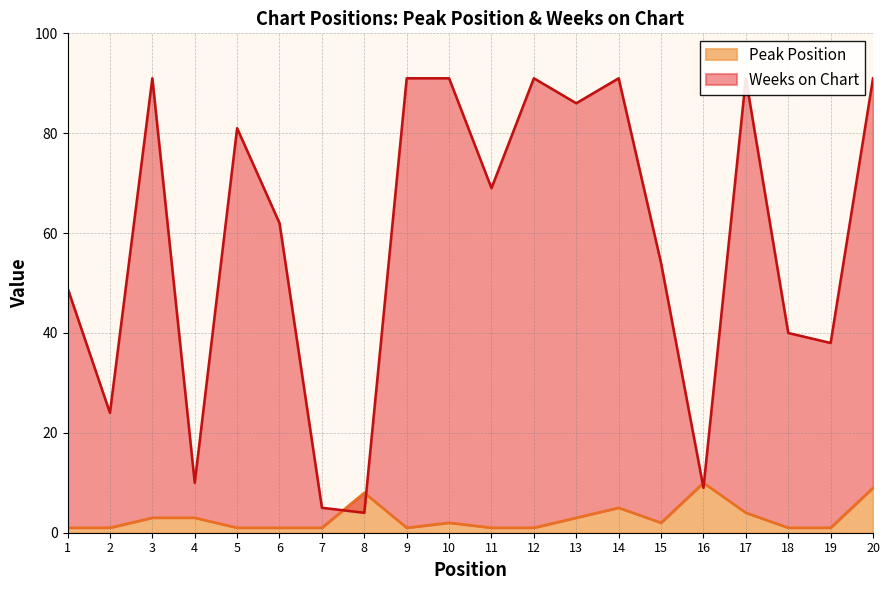

Which series ends up on top after the final intersection of Weeks on Chart and Peak Position?

Weeks on Chart